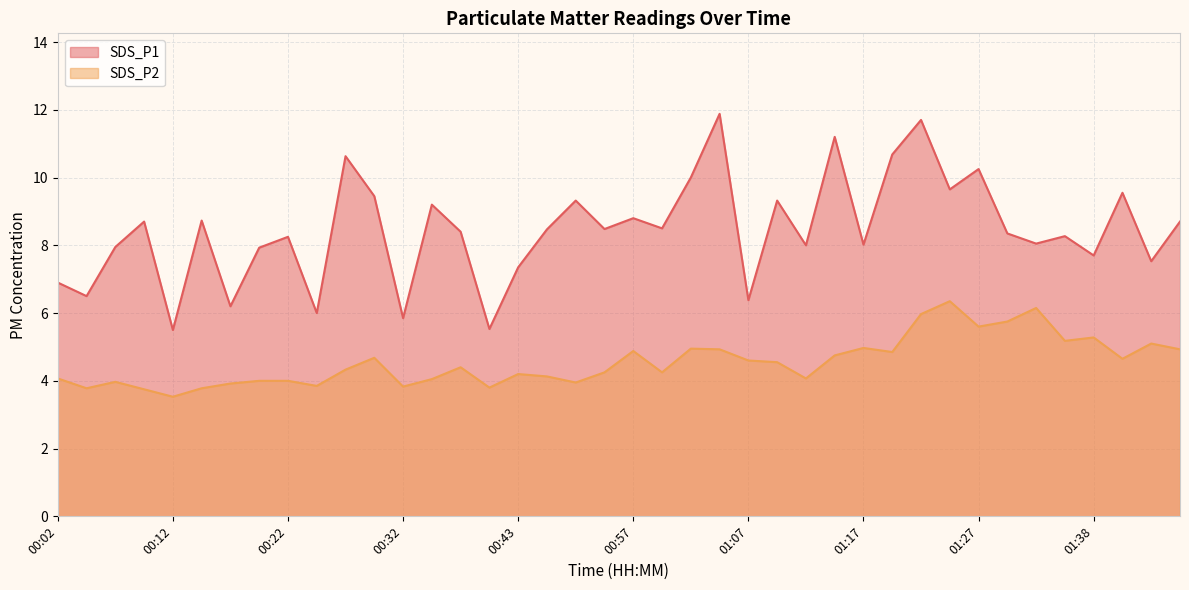

Count the number of data series in this chart.

2